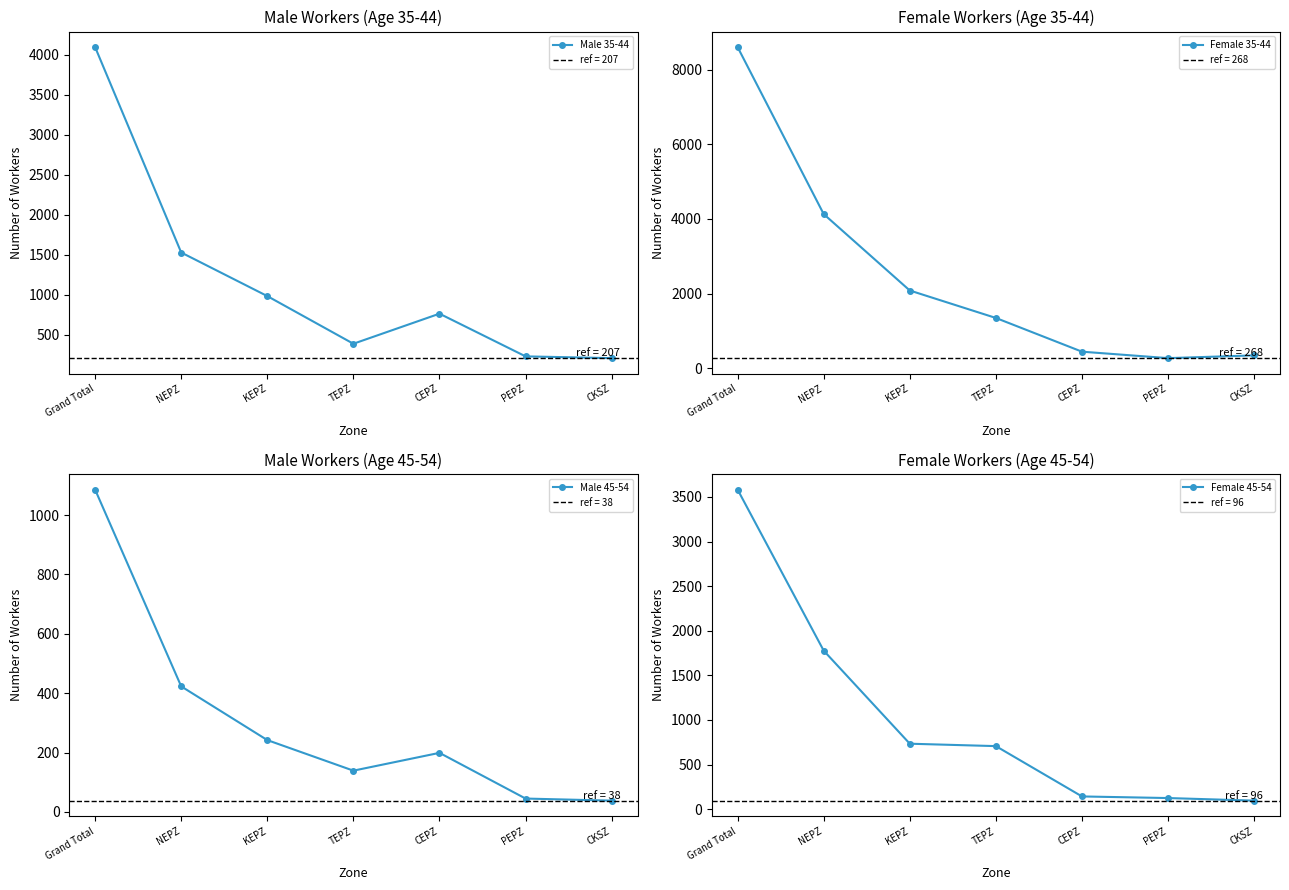

What is the spread (max minus min) of values at Grand Total?

7521